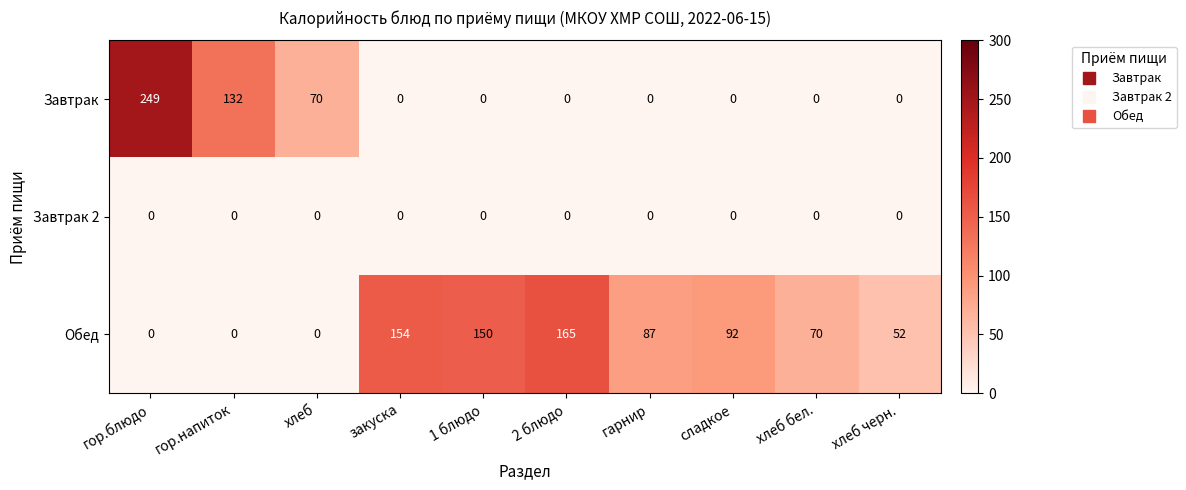

Is it true that Завтрак equals 130 at сладкое?

False